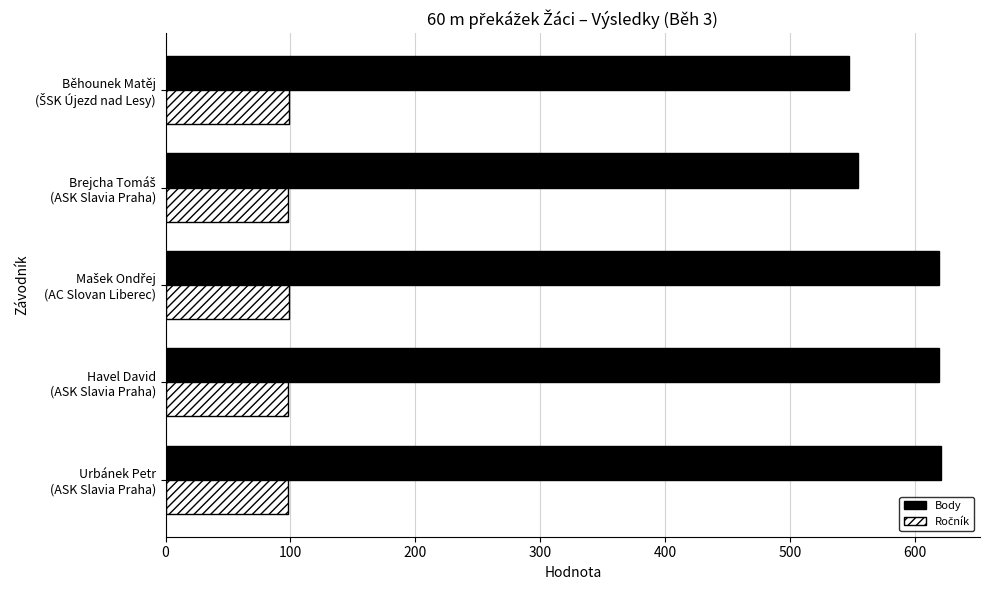

What is the average value of the Body series?

592